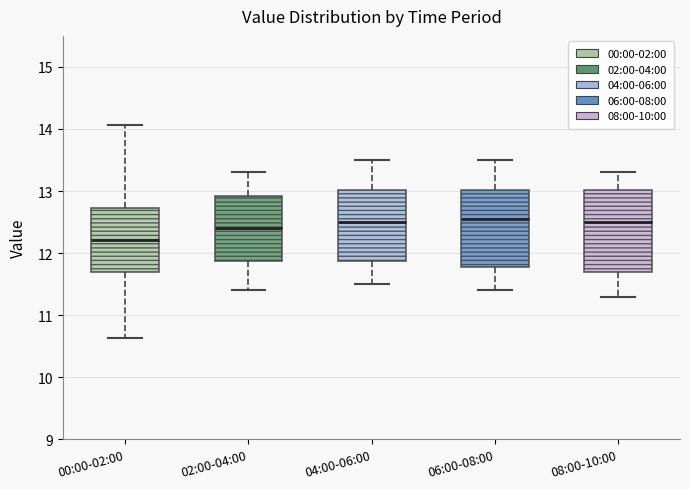

Reading left to right, transcribe this box plot: for each box, give where its median line is, the range the box spans, and where its two whiskers end, as read against the y-axis. The values are not printed on the chart, so give them approximately, as read against the axis.

00:00-02:00: median 12.2, box 11.7 to 12.7, whiskers 10.6 to 14.1
02:00-04:00: median 12.4, box 11.9 to 12.9, whiskers 11.4 to 13.3
04:00-06:00: median 12.5, box 11.9 to 13.0, whiskers 11.5 to 13.5
06:00-08:00: median 12.6, box 11.8 to 13.0, whiskers 11.4 to 13.5
08:00-10:00: median 12.5, box 11.7 to 13.0, whiskers 11.3 to 13.3